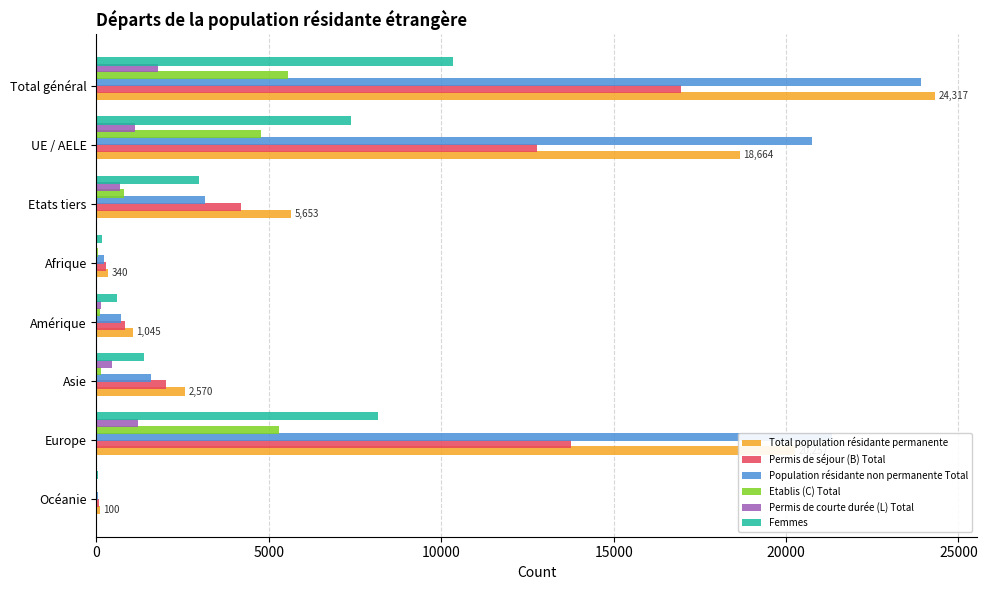

True or false: Femmes has a value of 3483 at UE / AELE.

False